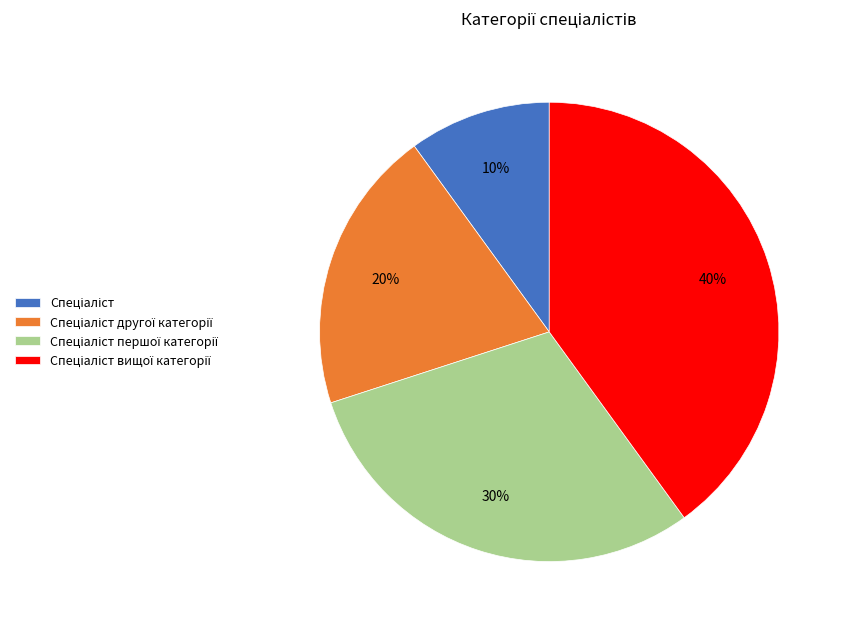

To the nearest percent, what is the difference between the largest and smallest slice percentages?

30%